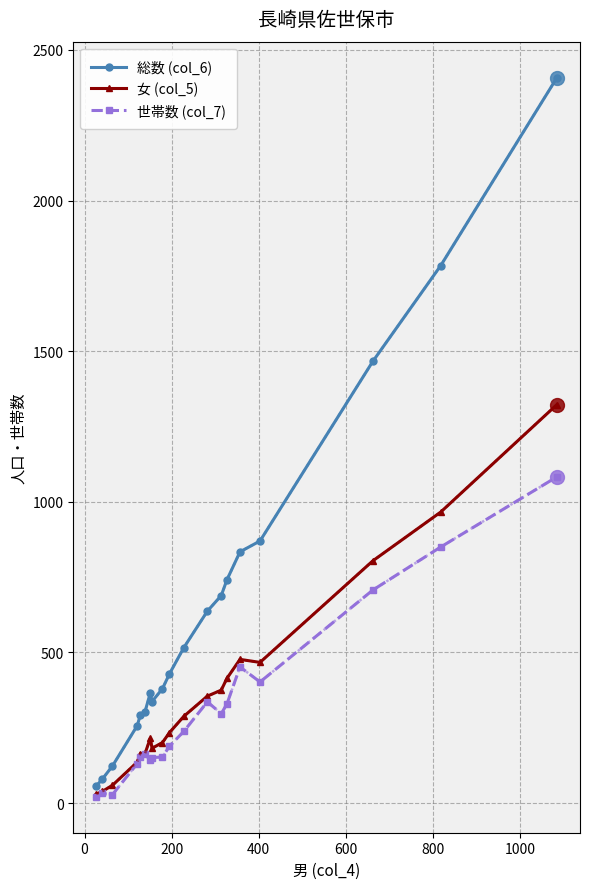

True or false: 総数 (col_6) and 世帯数 (col_7) intersect in this chart.

False